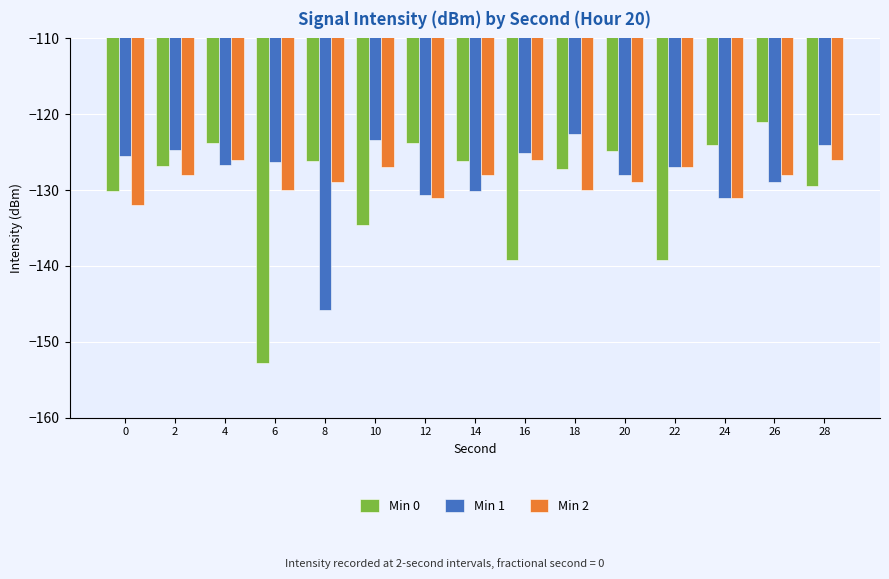

What is the difference between the maximum and minimum values in the Min 0 series?

31.8